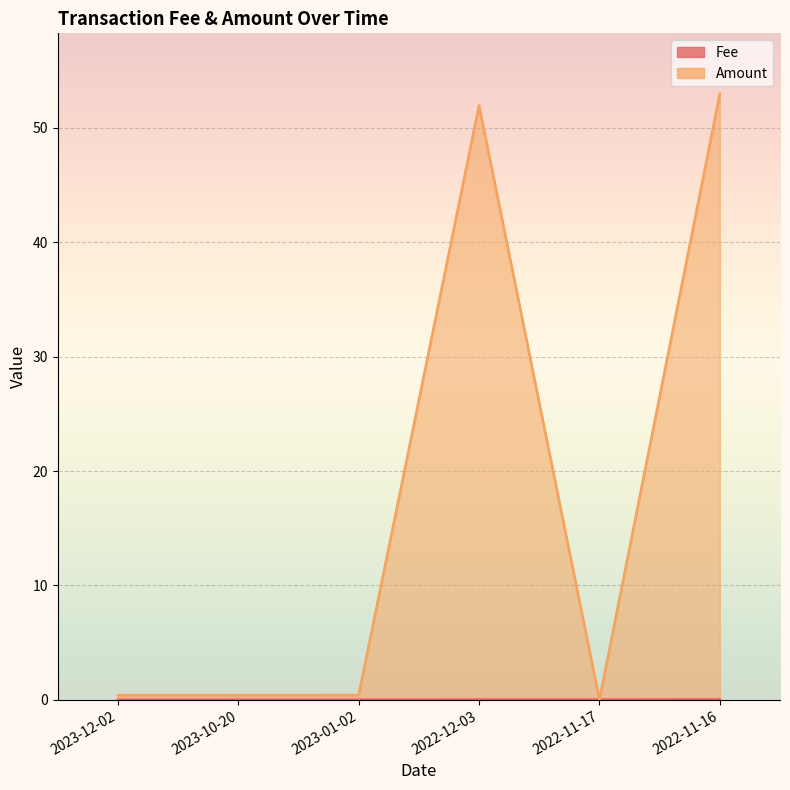

What is the difference between the maximum and minimum values in the Amount series?

53.0